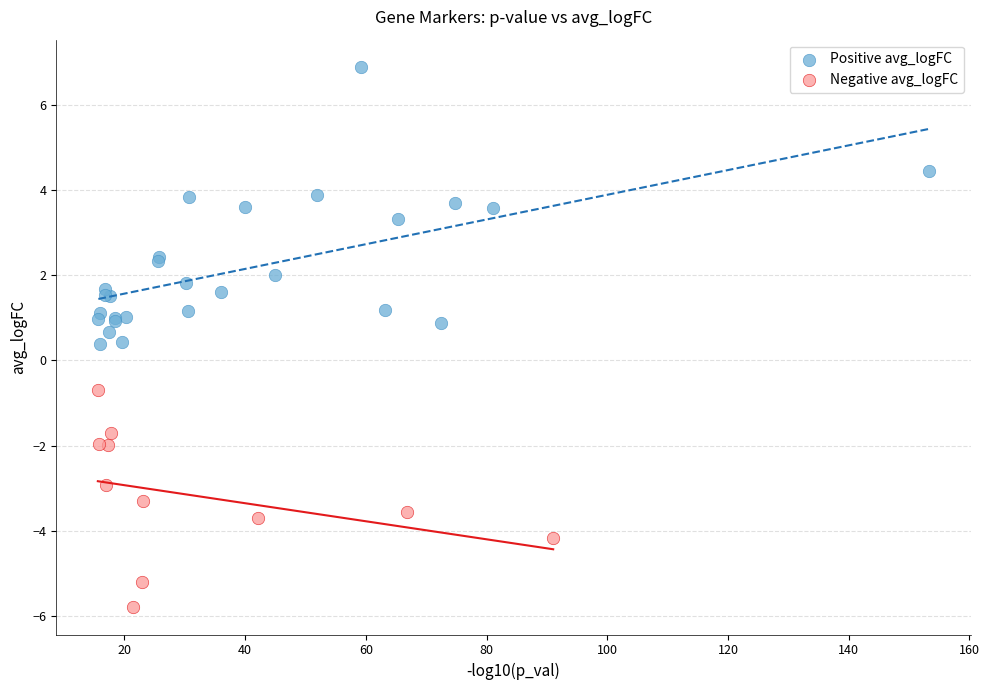

Which series contains the highest Y value?

Positive avg_logFC